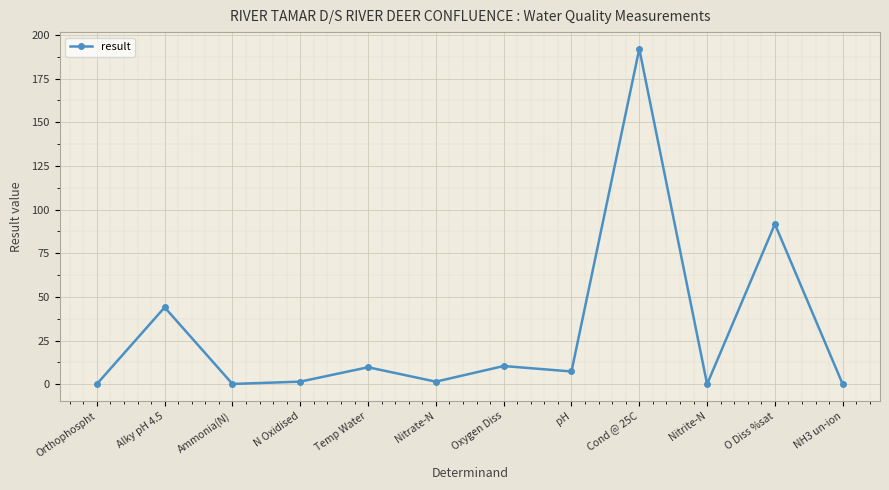

Does the chart have visible grid lines?

Yes